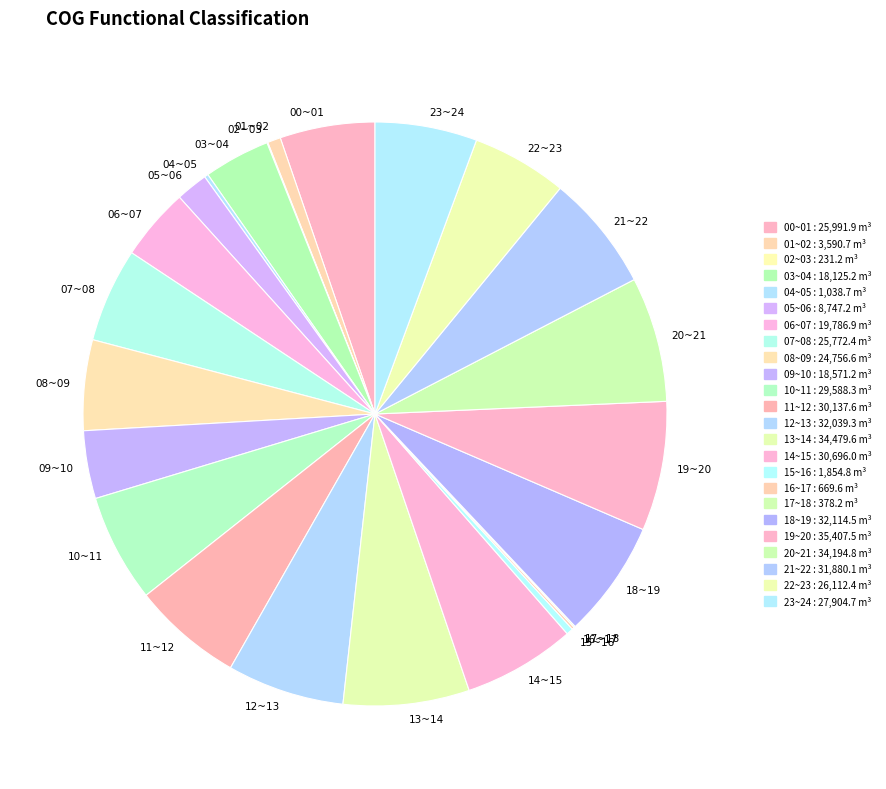

Does 20~21 represent more than half of the total?

No